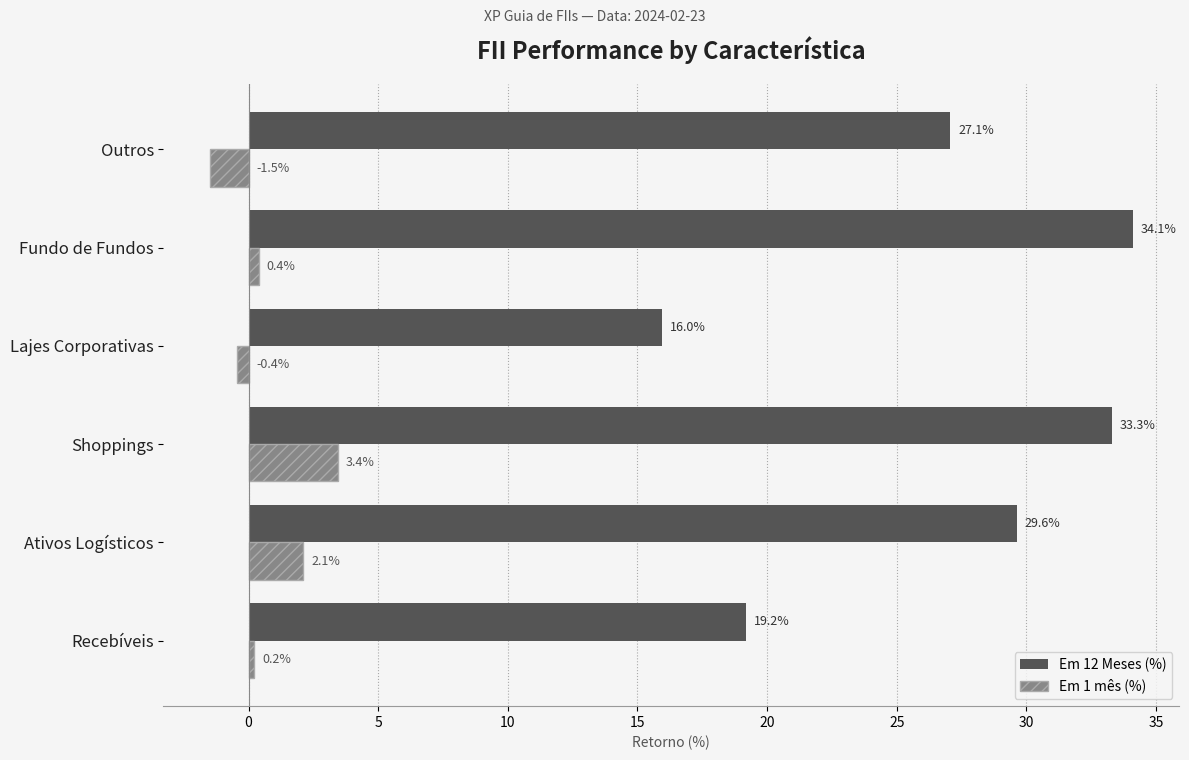

What is the minimum value shown in the chart?

-1.5